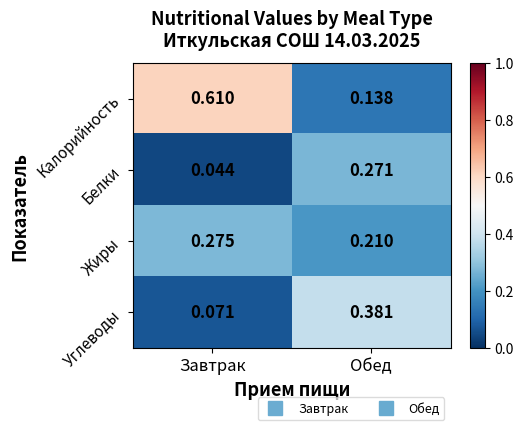

Which series changed the most between Завтрак and Обед?

Калорийность